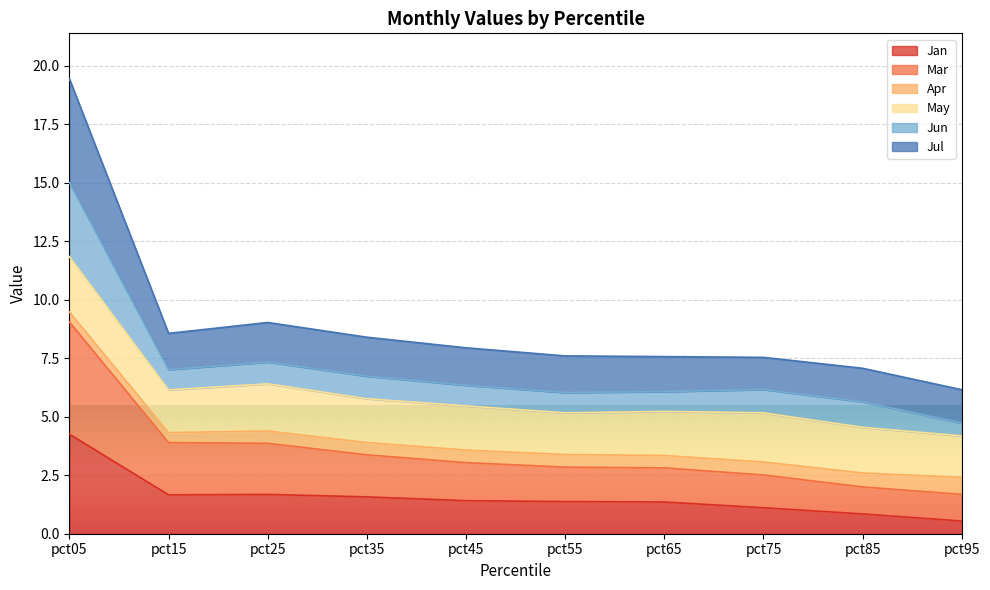

Between pct15 and pct45, which is larger?

pct15